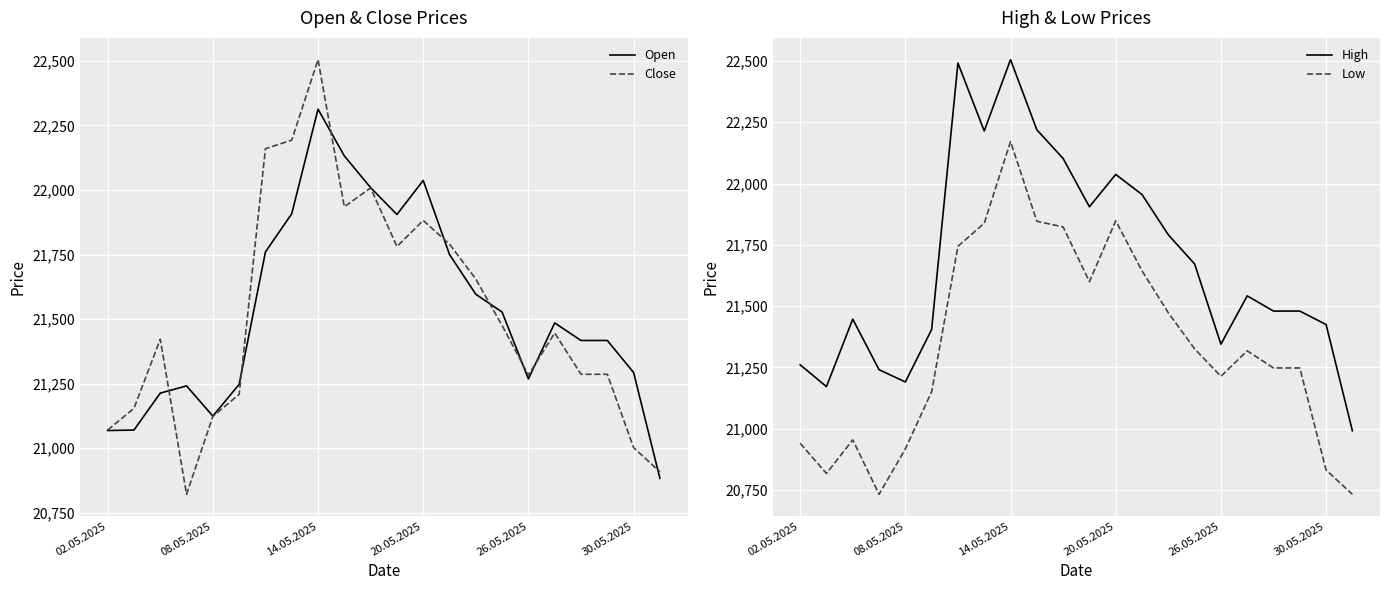

In Open, how many points are lower than both neighbors (excluding endpoints)?

3